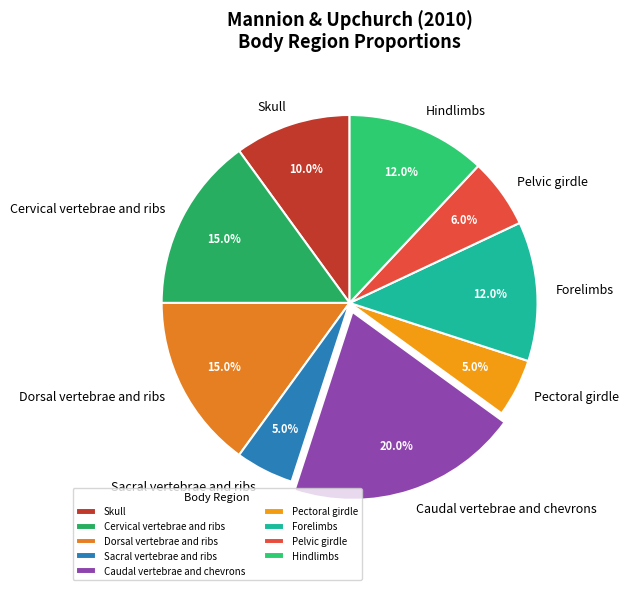

To the nearest percent, what is the difference between the Sacral vertebrae and ribs and Cervical vertebrae and ribs slice percentages?

10%